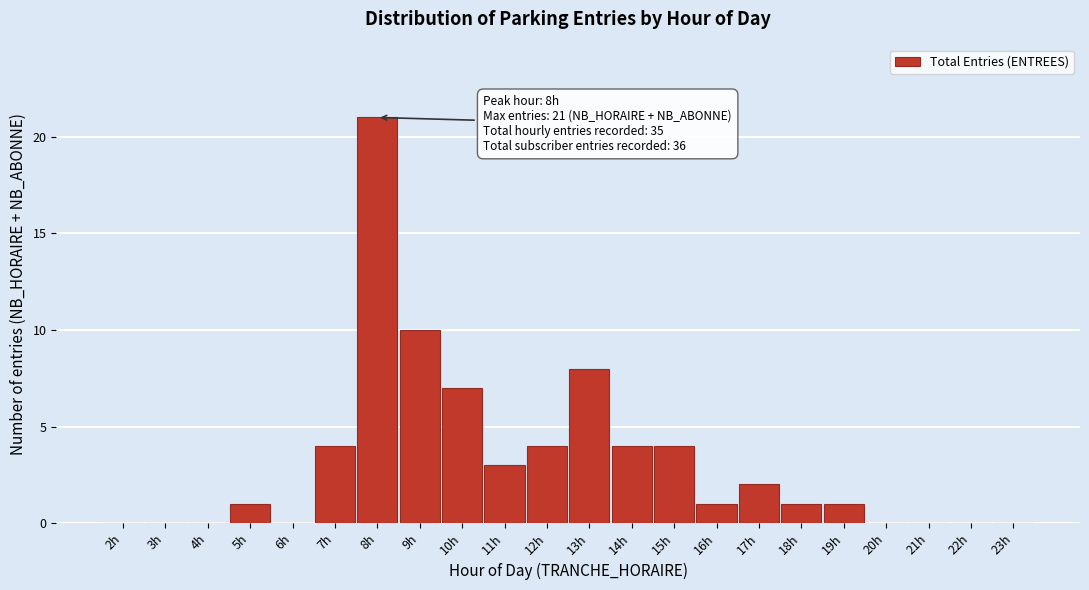

Reading right to left, extract all data points from this chart.

23h=0	22h=0	21h=0	20h=0	19h=1	18h=1	17h=2	16h=1	15h=4	14h=4	13h=8	12h=4	11h=3	10h=7	9h=10	8h=21	7h=4	6h=0	5h=1	4h=0	3h=0	2h=0